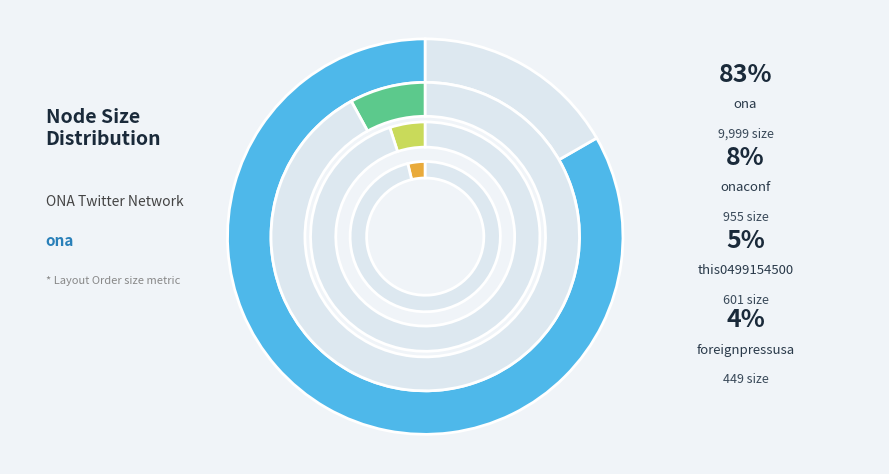

What is the ratio of the value at this0499154500 to the value at ona?

0.1